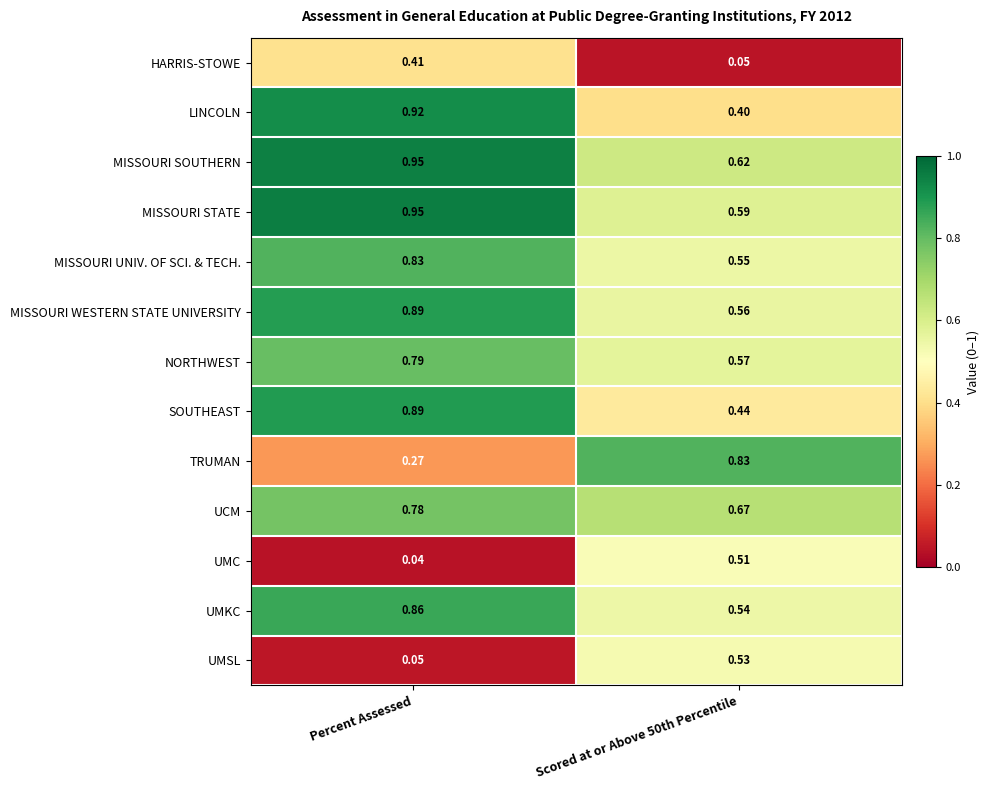

Which label corresponds to the smallest value in the chart?

Percent Assessed